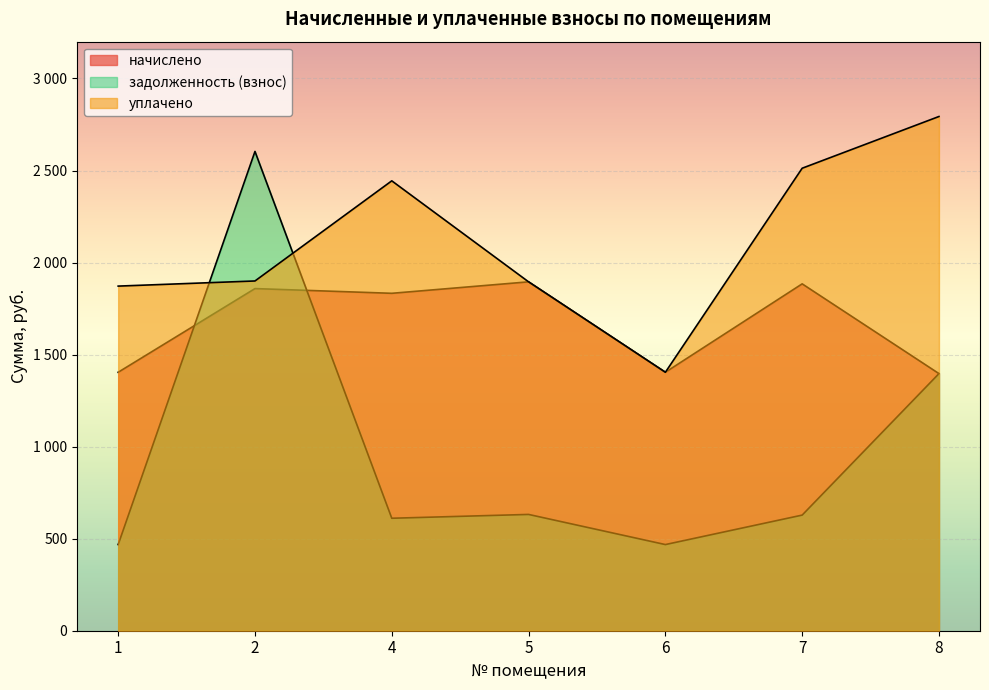

Is the value of задолженность (взнос) at 1 greater than the value of начислено at 8?

No